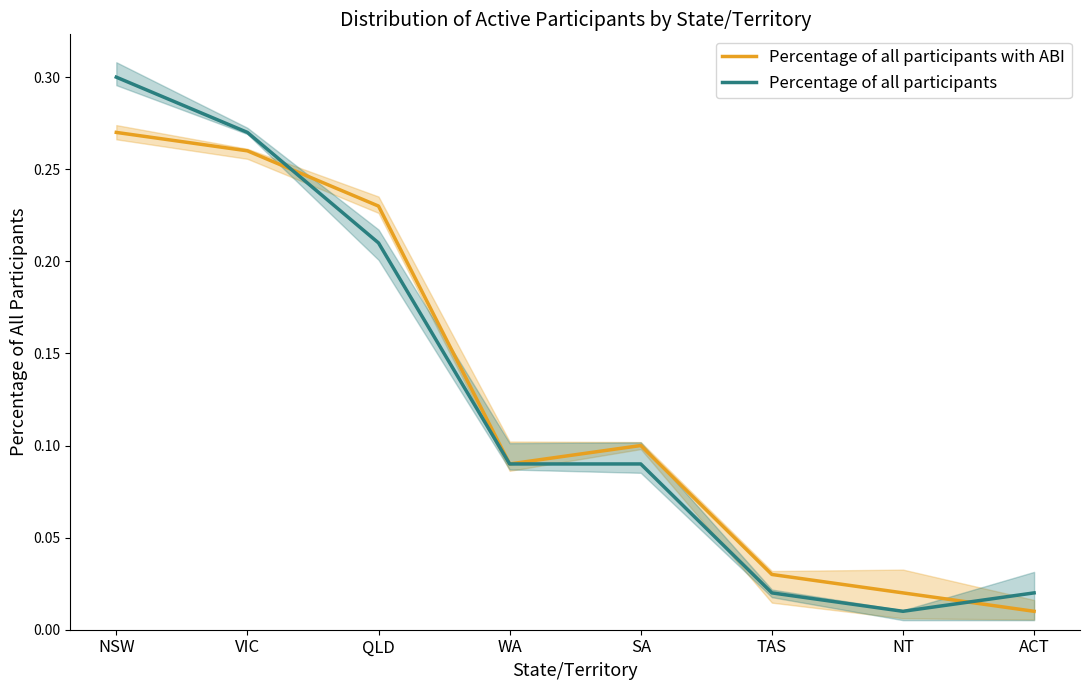

At which label does Percentage of all participants reach its peak?

NSW